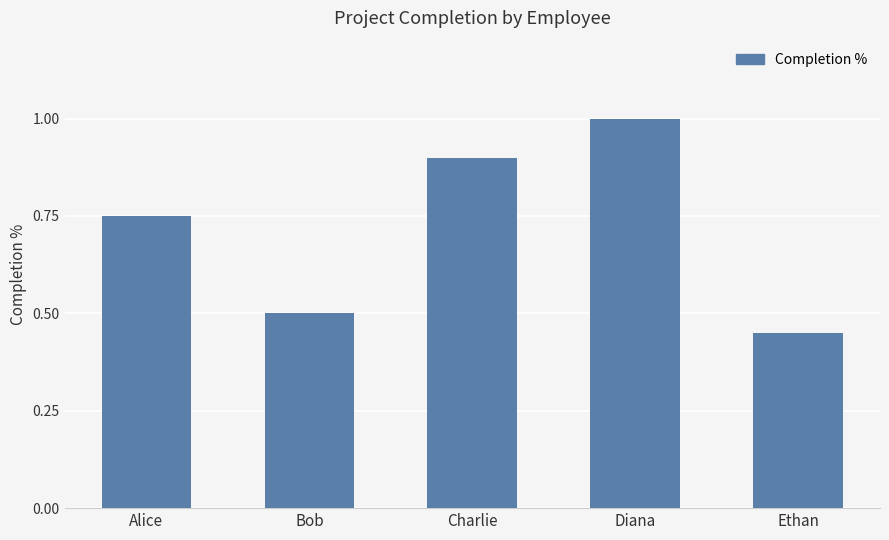

Are the bars grouped side by side (vs. stacked)?

No